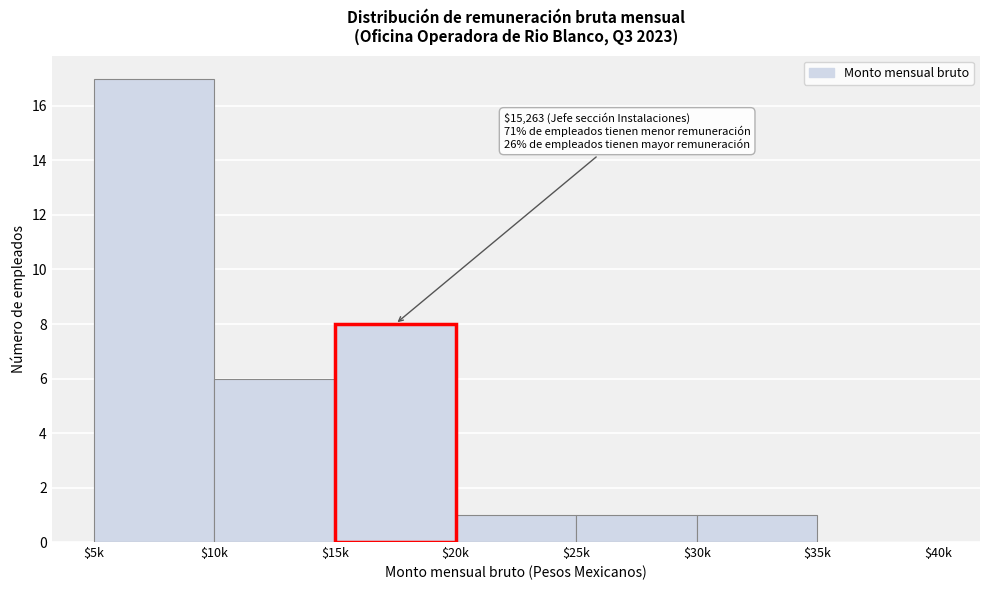

Which category has the highest value across all series?

$5k